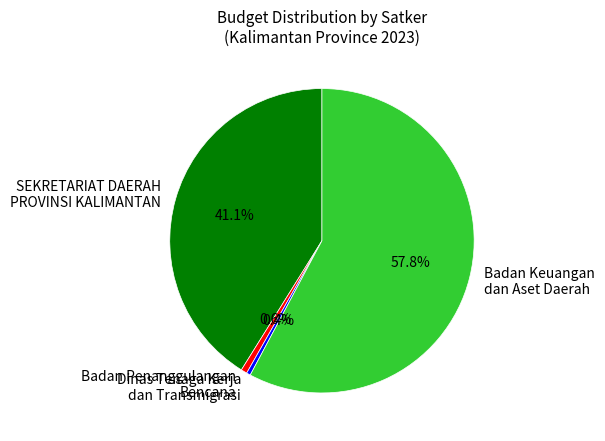

What percentage is NOT represented by Dinas Tenaga Kerja dan Transmigrasi?

99.6%